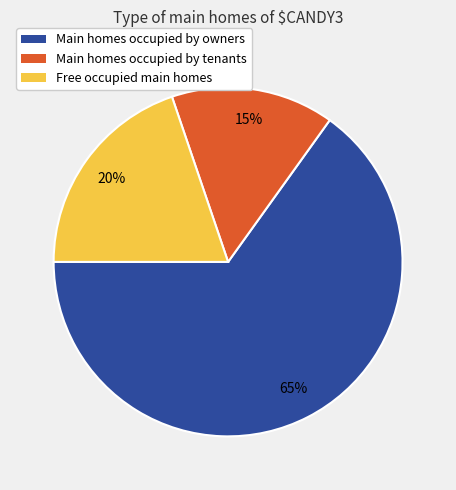

To the nearest percent, what is the average slice percentage?

33%